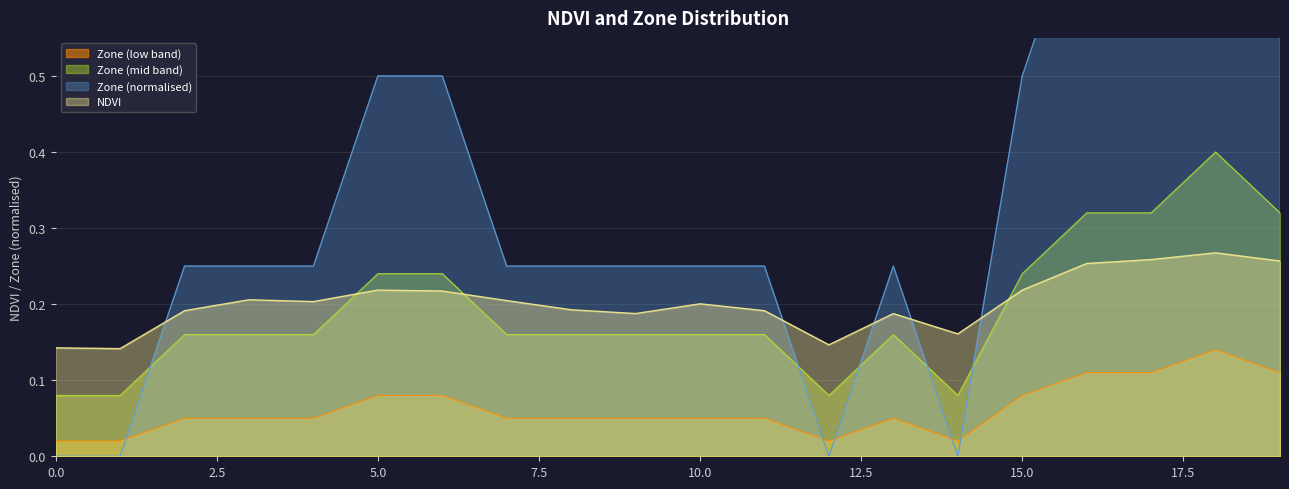

How many lines are shown in the chart?

4